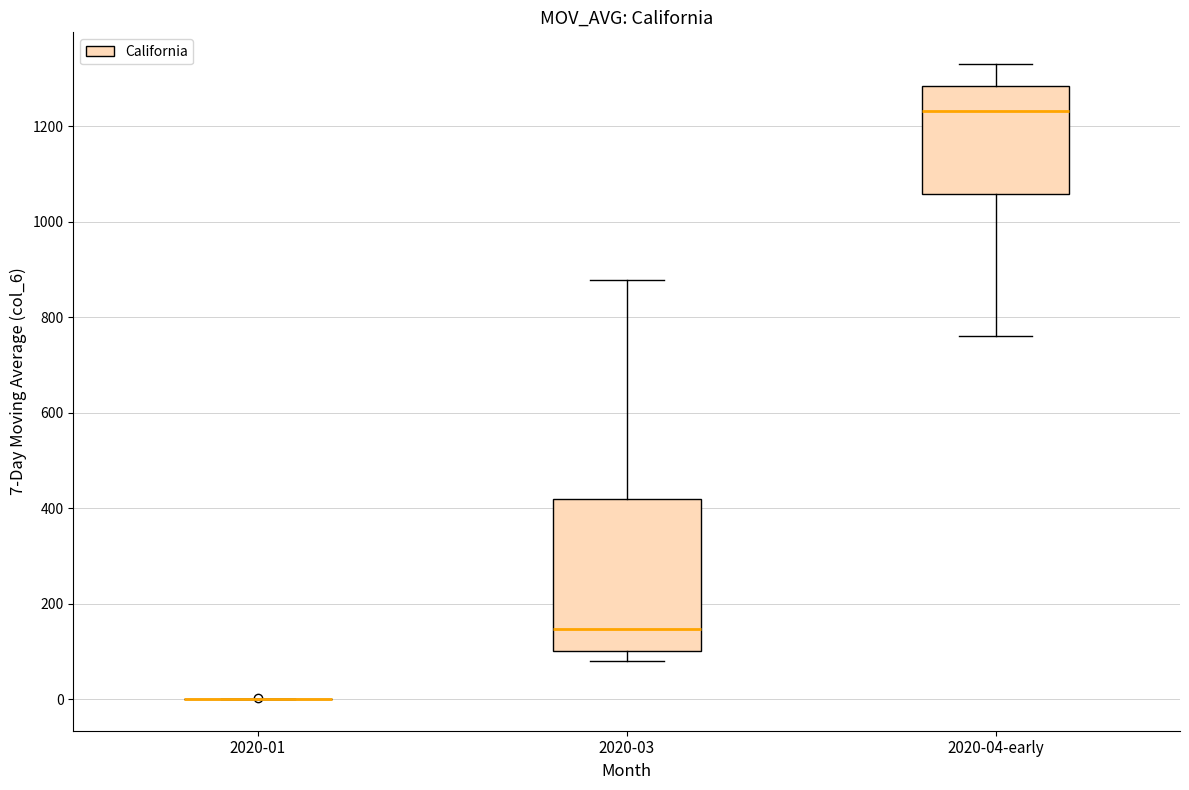

Which box is the tallest, from its lower edge to its upper edge?

2020-03